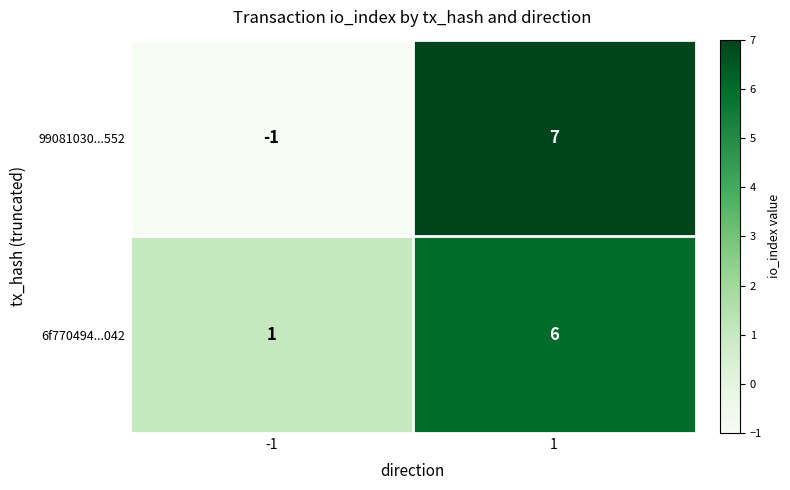

Rank the series at 1 from highest to lowest value.

99081030...552, 6f770494...042